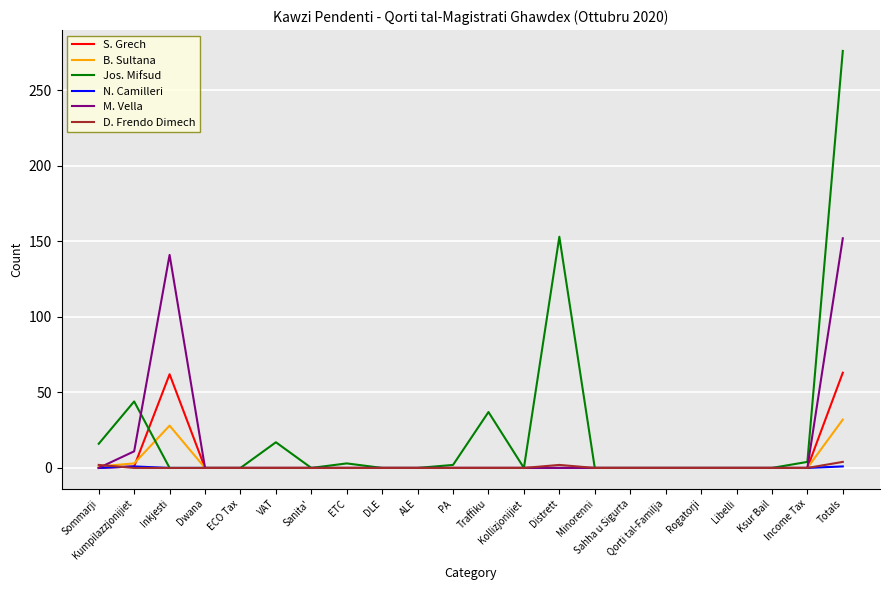

What is the highest value of the Jos. Mifsud series?

276